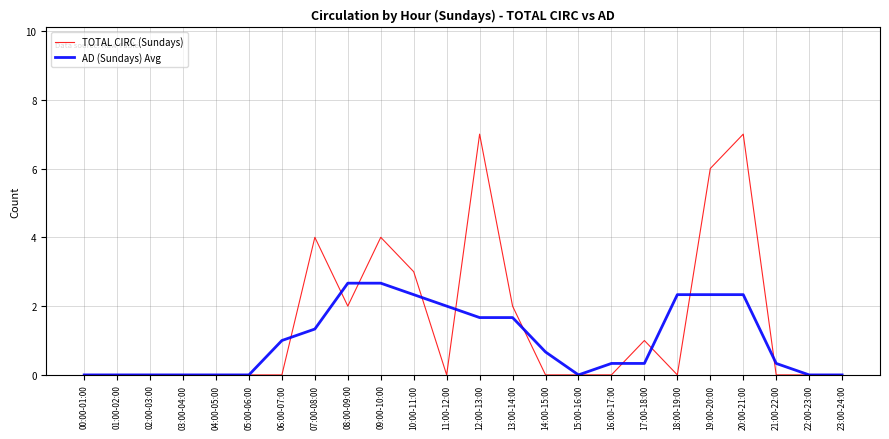

True or false: AD (Sundays) Avg has a value of 2.3 at 20:00-21:00.

True